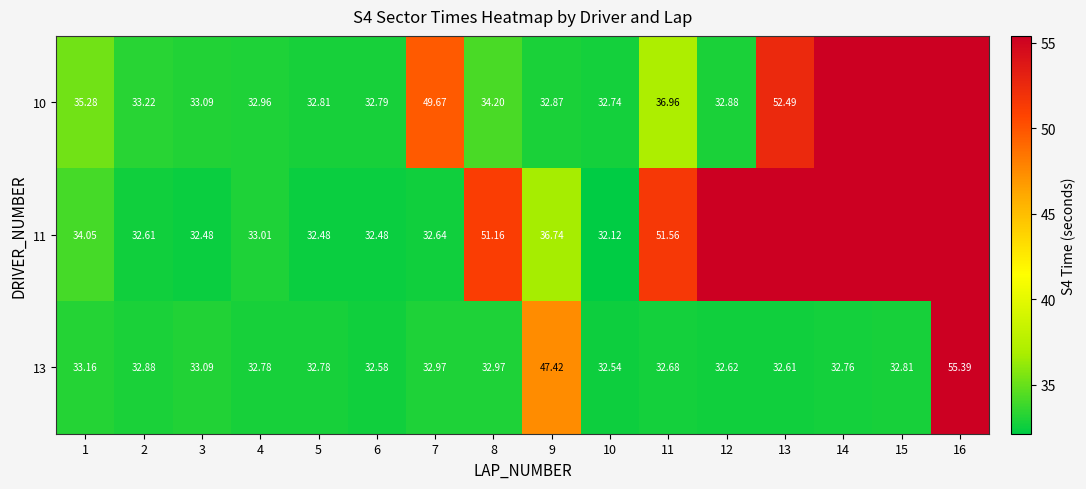

What is the difference between the maximum and minimum values in the 13 series?

22.9